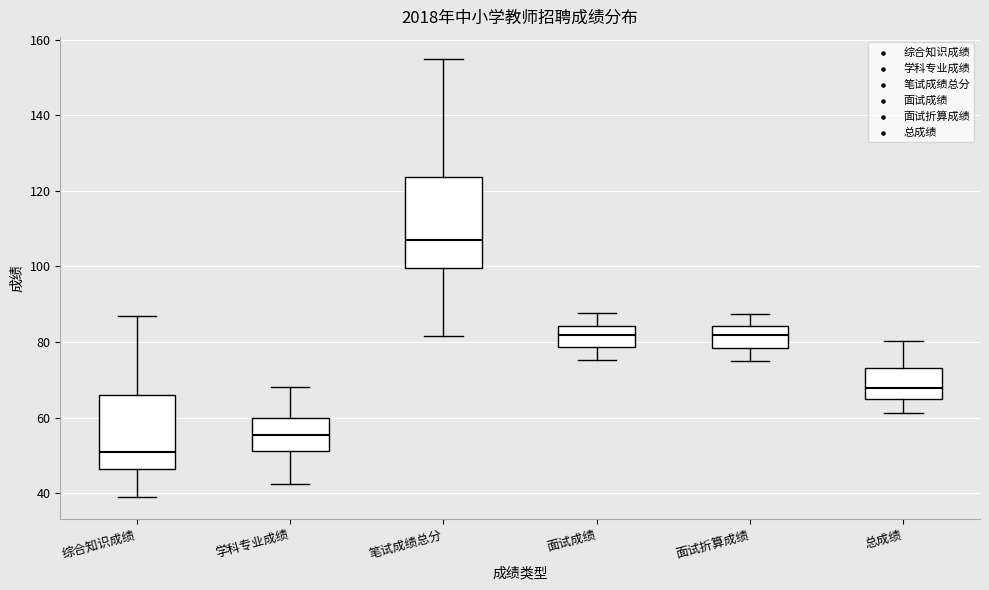

Reading left to right, transcribe this box plot: for each box, give where its median line is, the range the box spans, and where its two whiskers end, as read against the y-axis. The values are not printed on the chart, so give them approximately, as read against the axis.

综合知识成绩: median 52, box 46 to 66, whiskers 40 to 88
学科专业成绩: median 56, box 52 to 60, whiskers 42 to 68
笔试成绩总分: median 108, box 100 to 124, whiskers 82 to 156
面试成绩: median 82, box 78 to 84, whiskers 76 to 88
面试折算成绩: median 82, box 78 to 84, whiskers 76 to 88
总成绩: median 68, box 64 to 74, whiskers 62 to 80